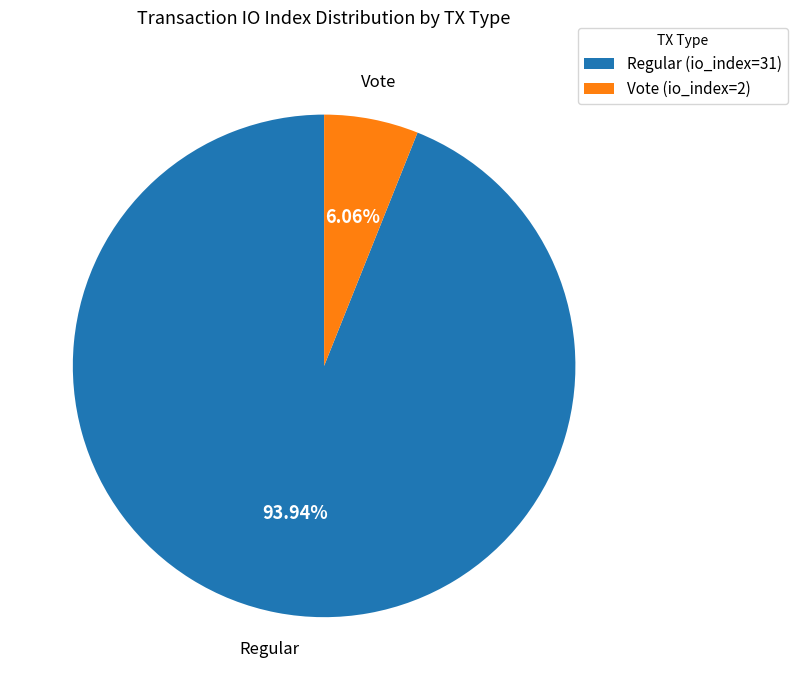

Is there a majority slice in this chart?

Yes